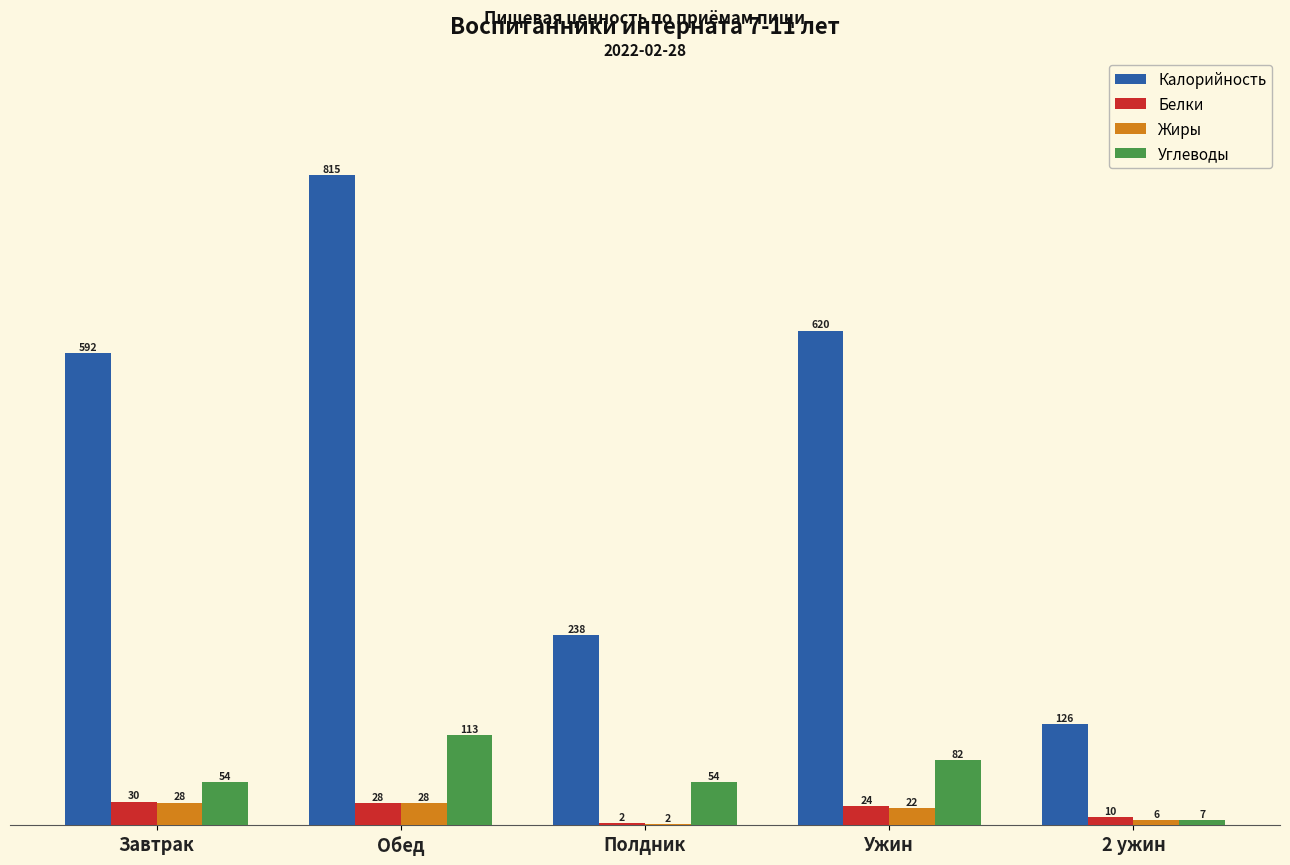

How many distinct data groups are displayed?

4